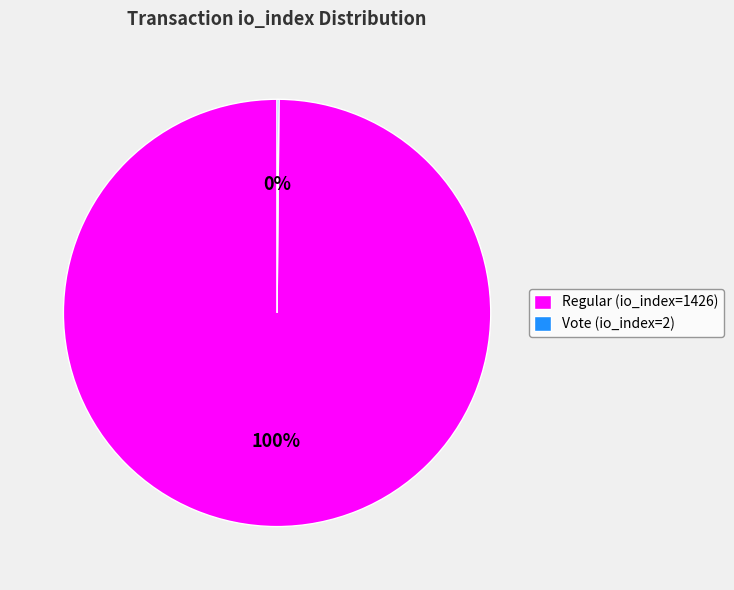

Does any single category account for the majority?

Yes